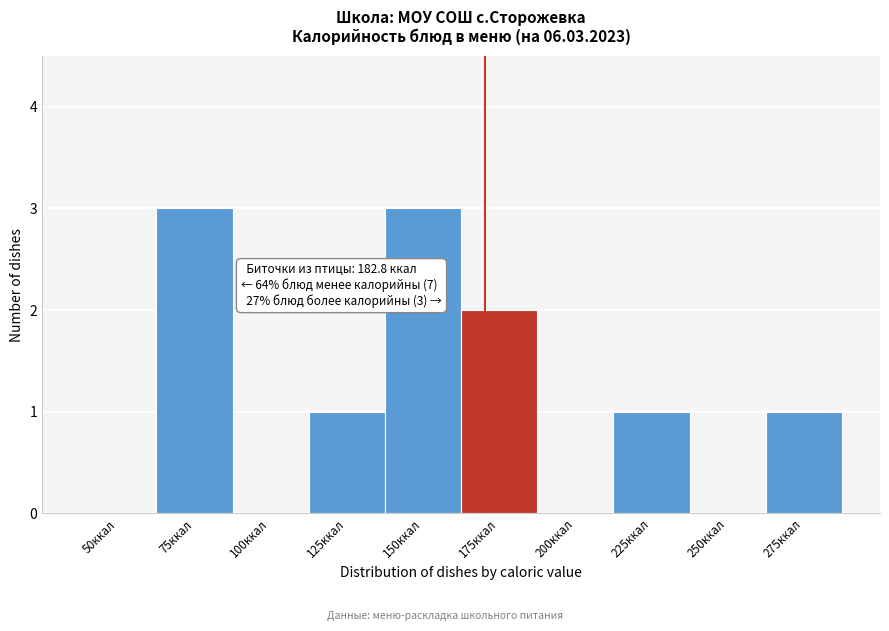

Reading left to right, list all the values displayed in this chart.

50ккал=0	75ккал=3	100ккал=0	125ккал=1	150ккал=3	175ккал=2	200ккал=0	225ккал=1	250ккал=0	275ккал=1